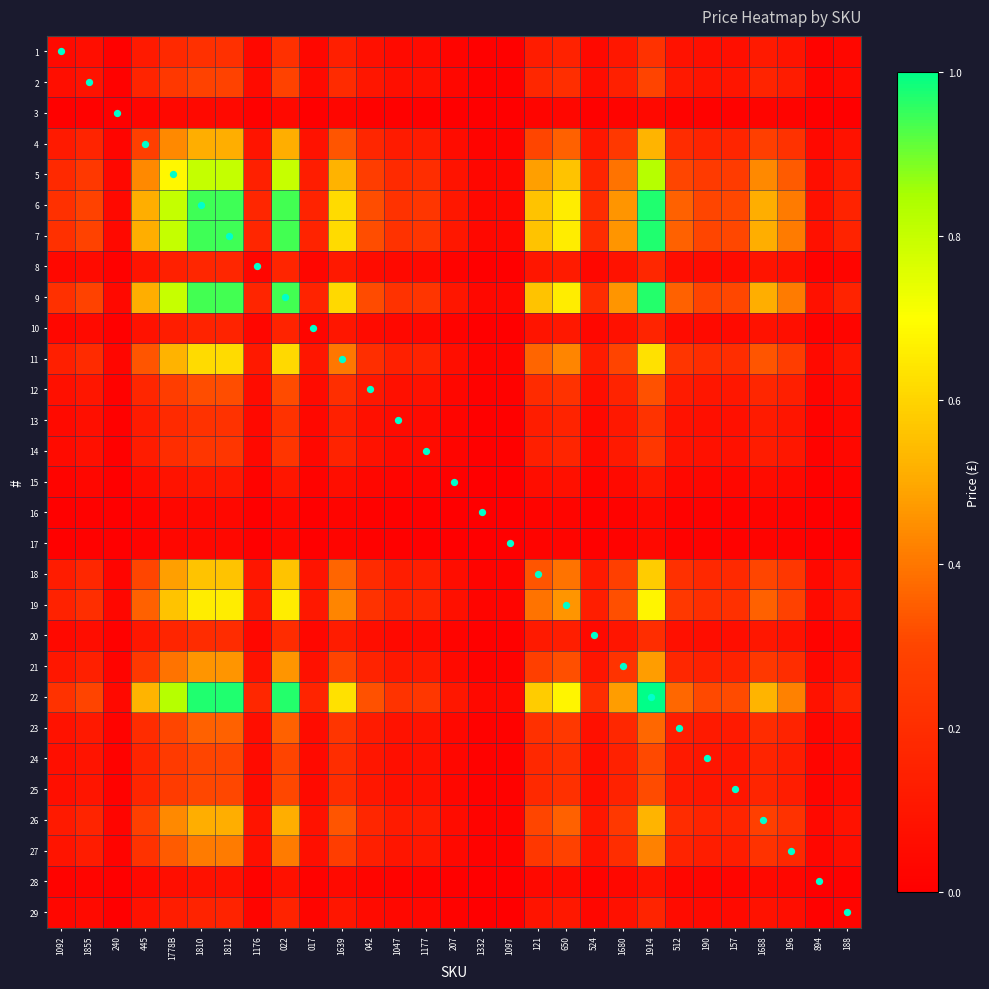

What is the greatest value displayed?

1.0